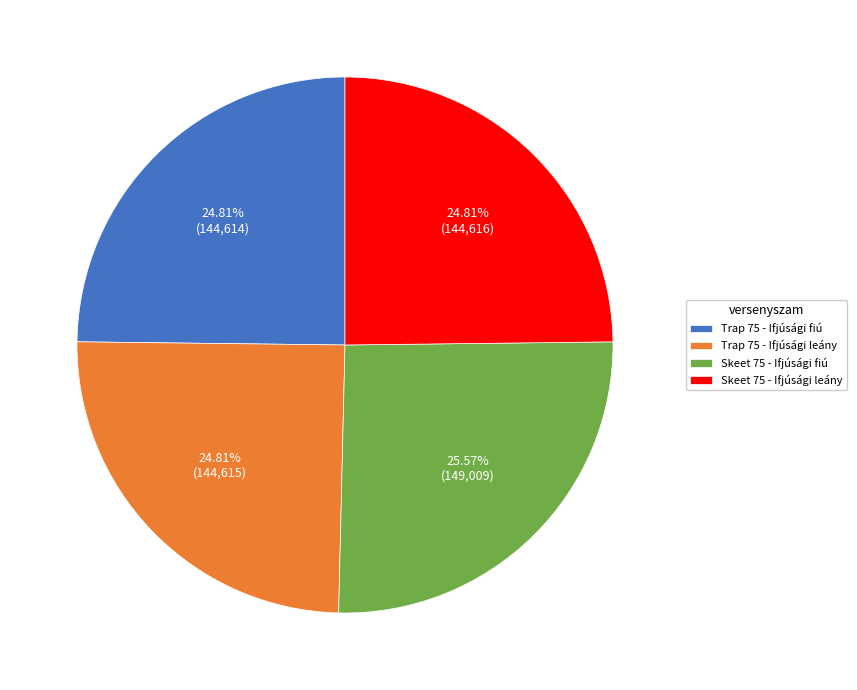

The Trap 75 - Ifjúsági fiú slice represents 25% of the pie. True or false?

True